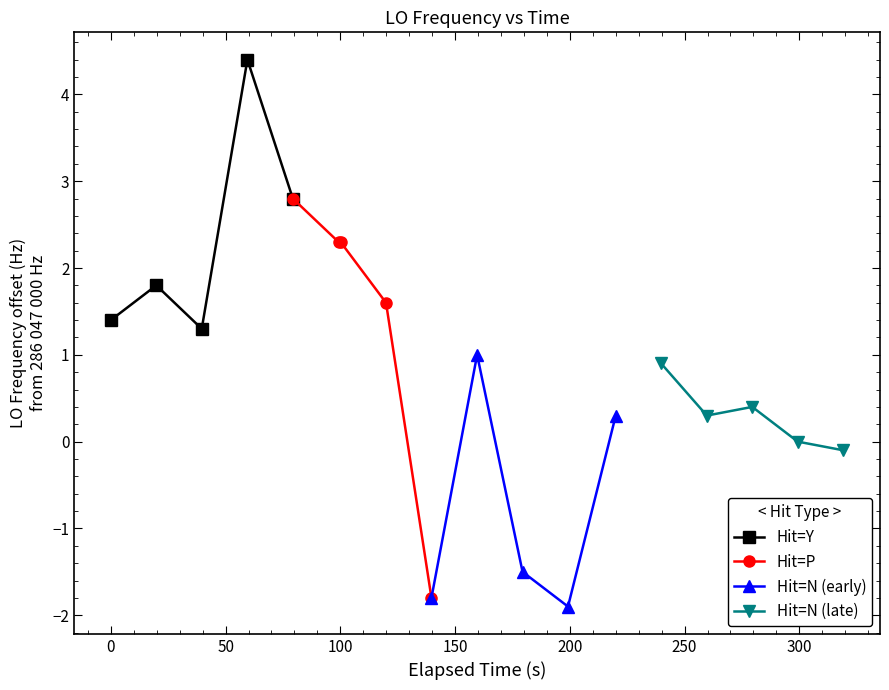

How many interior local valleys does the Hit=Y series have?

1